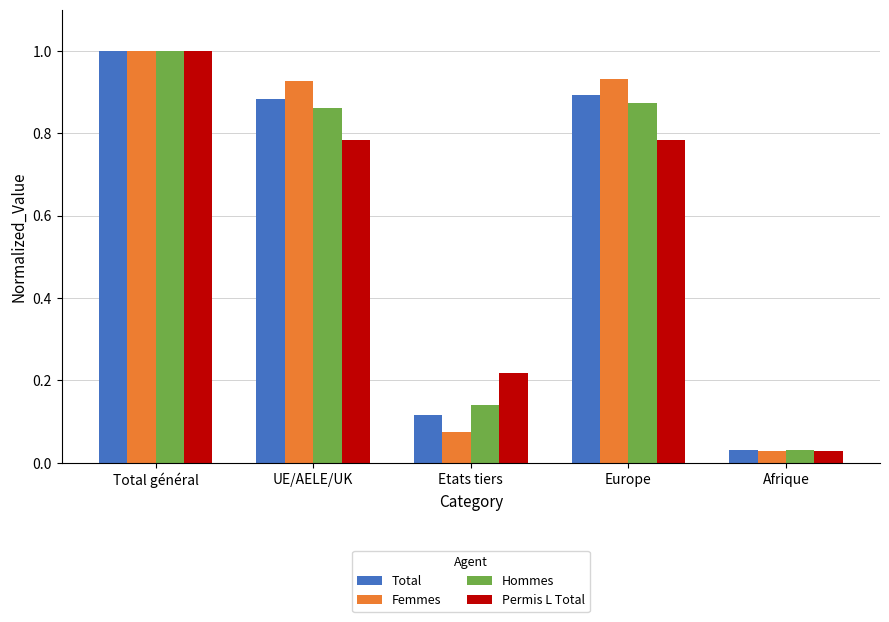

Which series has the largest range (max minus min)?

Femmes